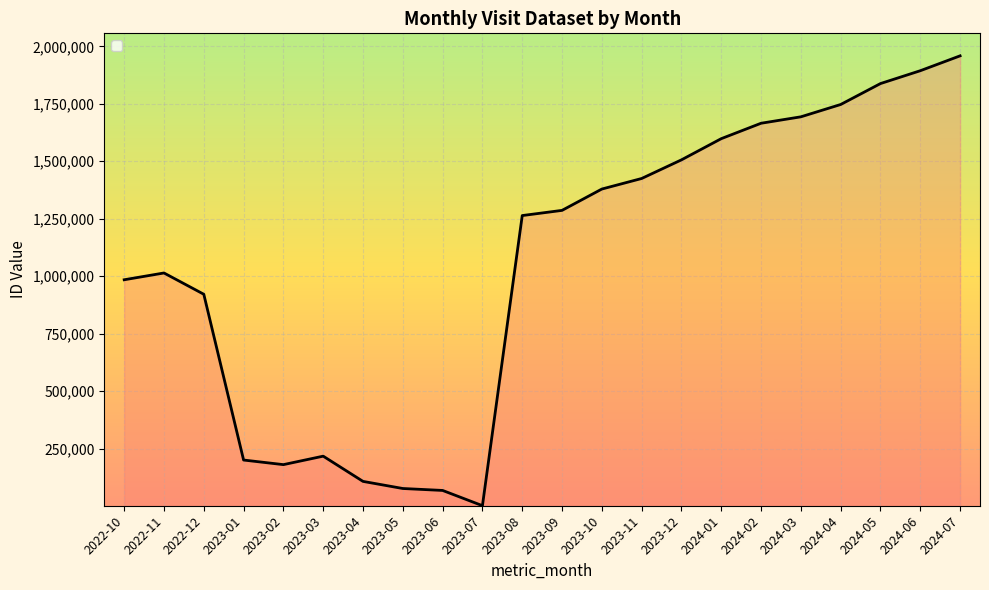

What is the sum of the values at 2023-03 and 2023-07?

218258